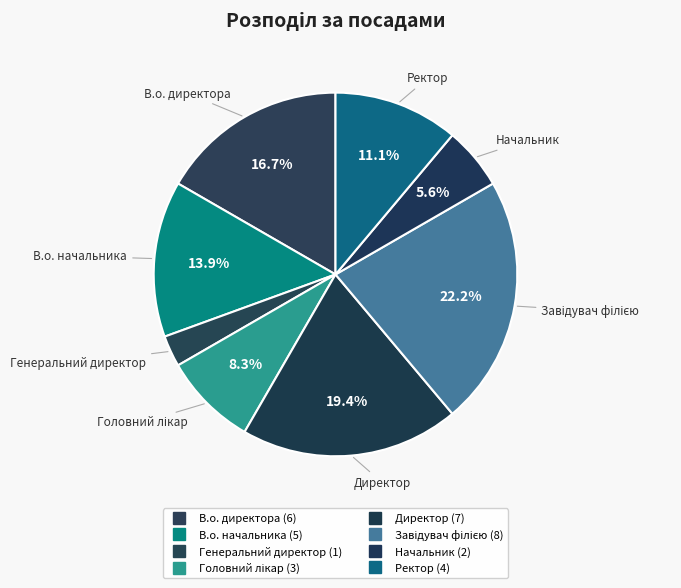

Does Директор represent more than half of the total?

No